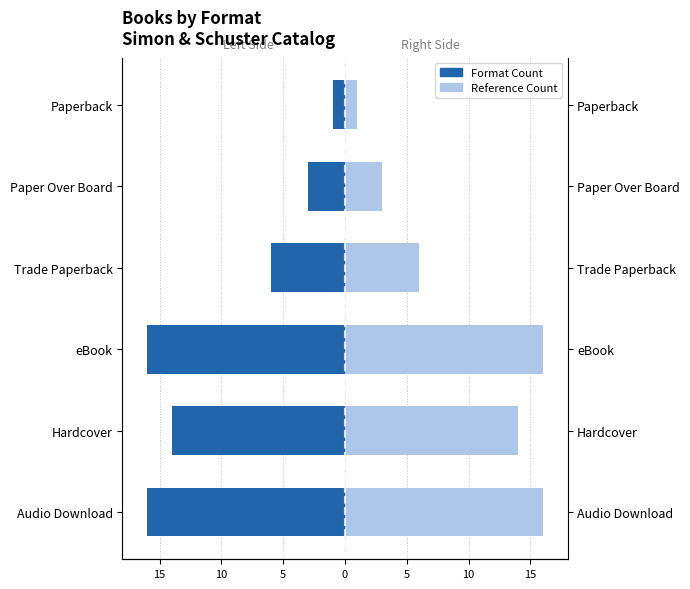

What is the highest value of the Count (Left) series?

-1